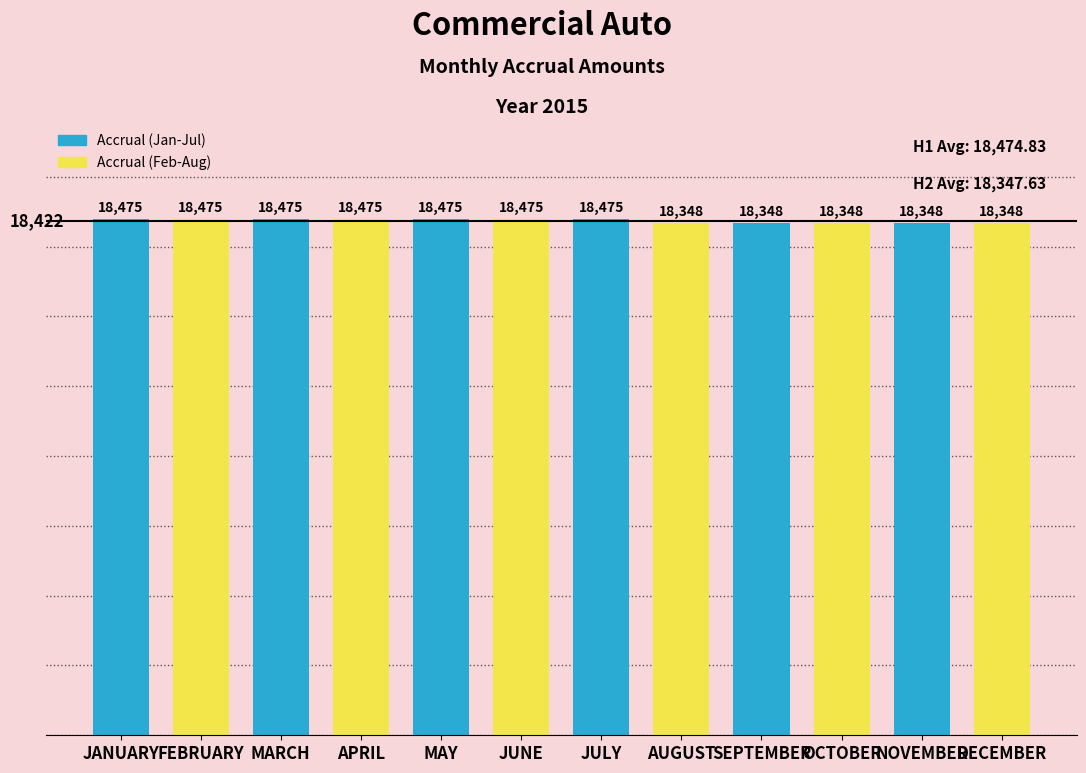

Approximately how many times larger is the value at MAY compared to JULY?

1.0